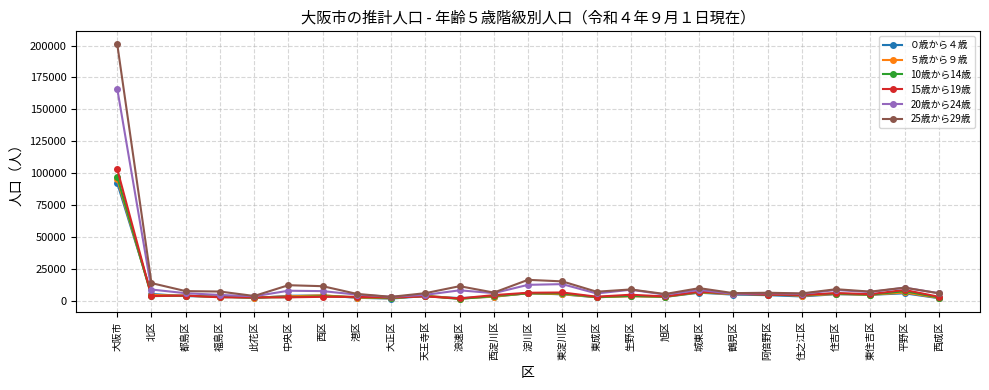

The value of 20歳から24歳 at 鶴見区 is 5437. True or false?

True